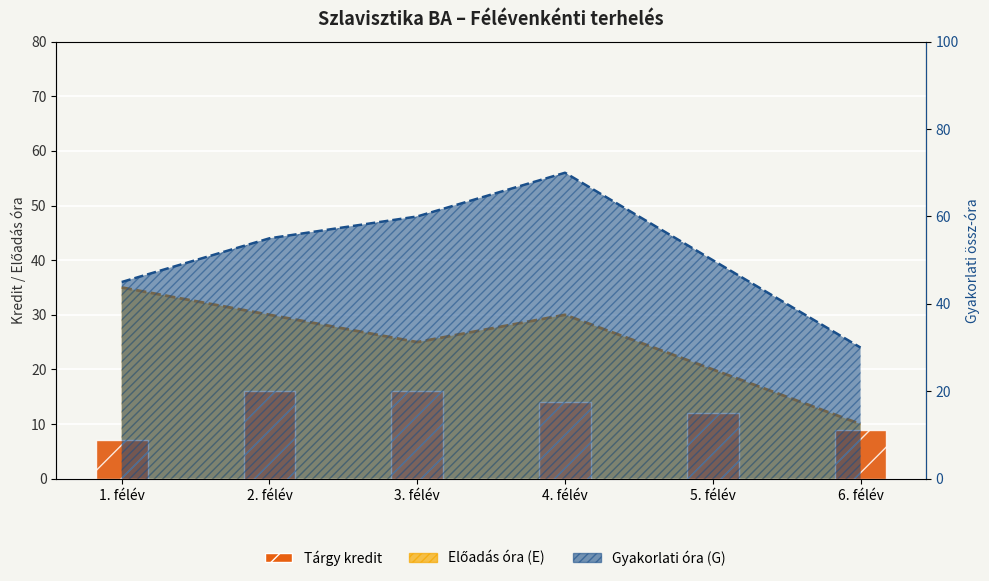

What is the smallest value displayed?

7